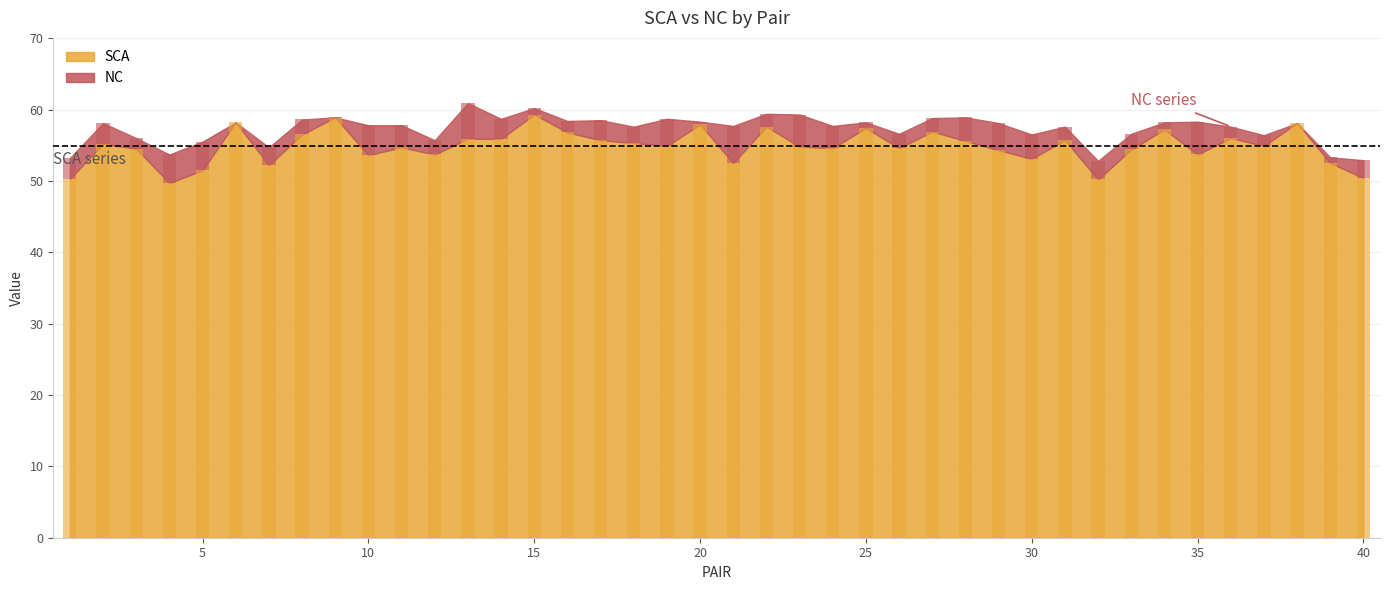

Reading right to left, transcribe all the data shown in this chart.

50.4	52.5	58.1	54.9	56.0	53.7	57.2	54.4	50.2	55.7	53.1	54.3	55.6	56.9	54.6	57.4	54.6	54.8	57.6	52.5	57.9	54.9	55.3	55.7	56.8	59.3	55.9	55.9	53.7	54.7	53.6	58.9	56.5	52.2	58.2	51.5	49.7	54.5	55.2	50.3